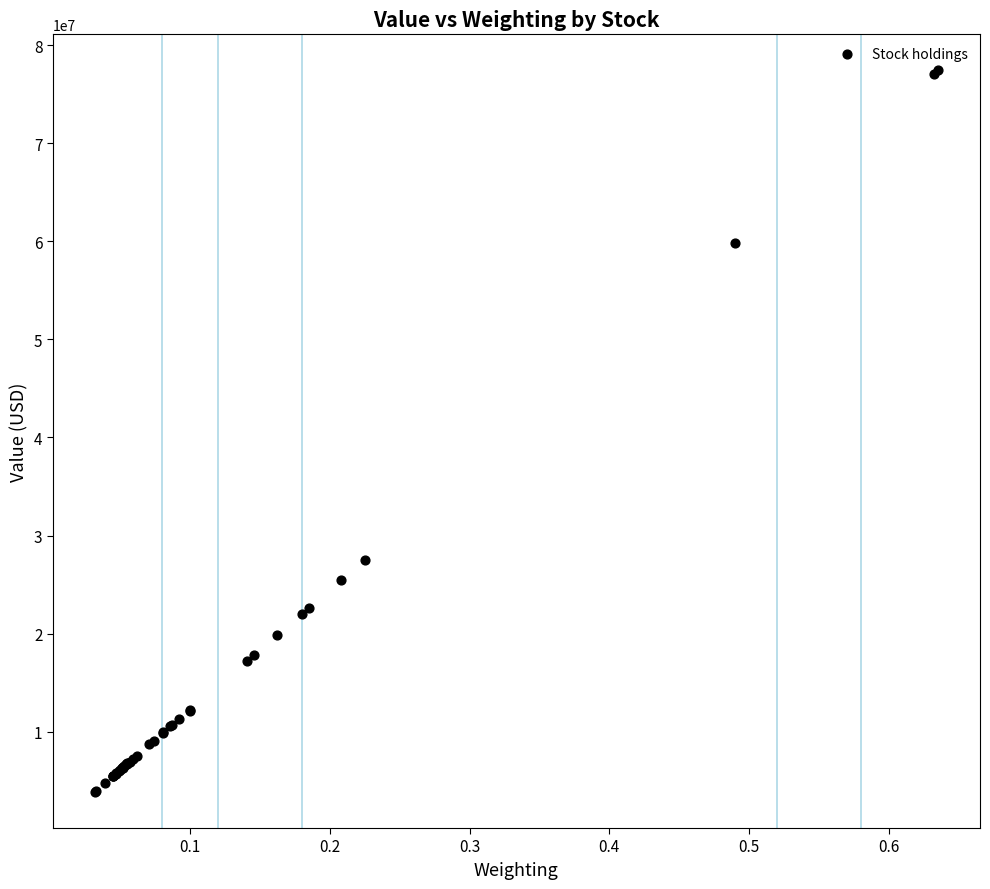

What Y value in the scatter plot is closest to 40643000?

27465000